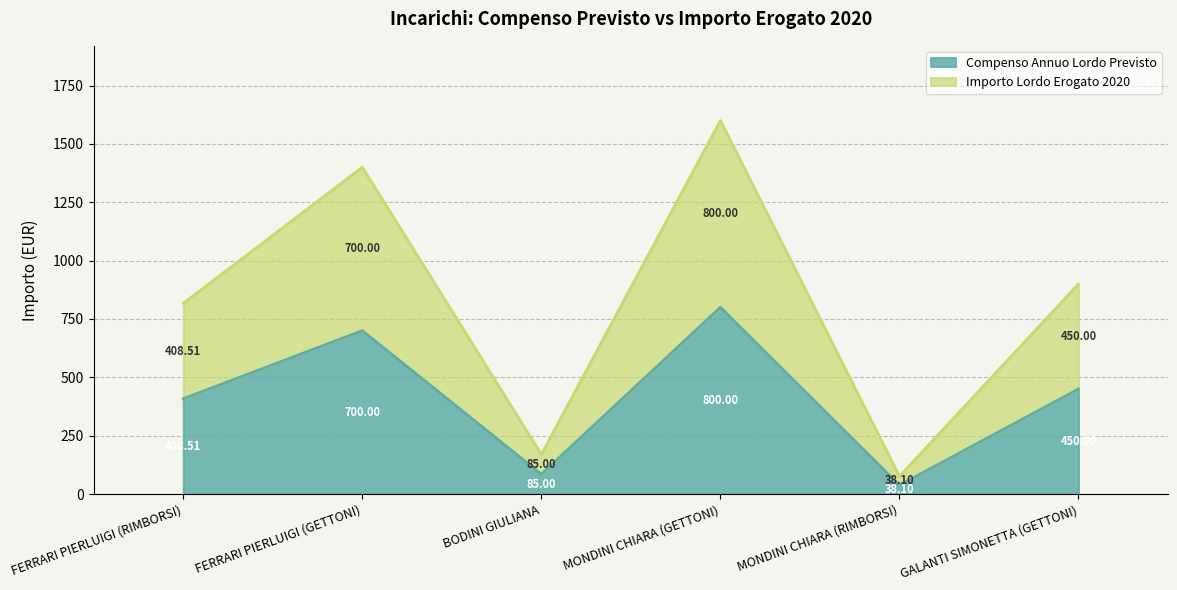

At which label is Importo Lordo Erogato 2020 closest to 838?

FERRARI PIERLUIGI (RIMBORSI)